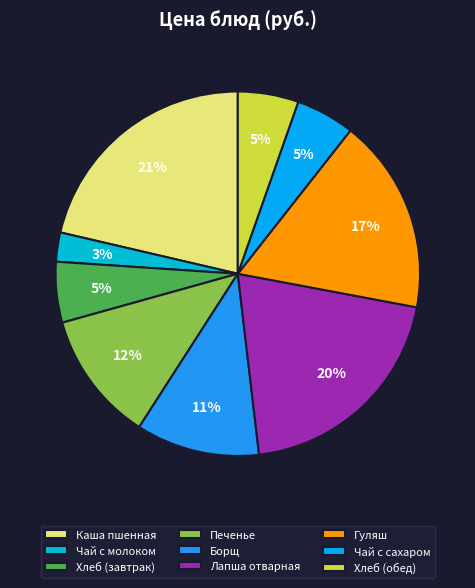

What is the largest slice in the pie chart?

Каша пшенная